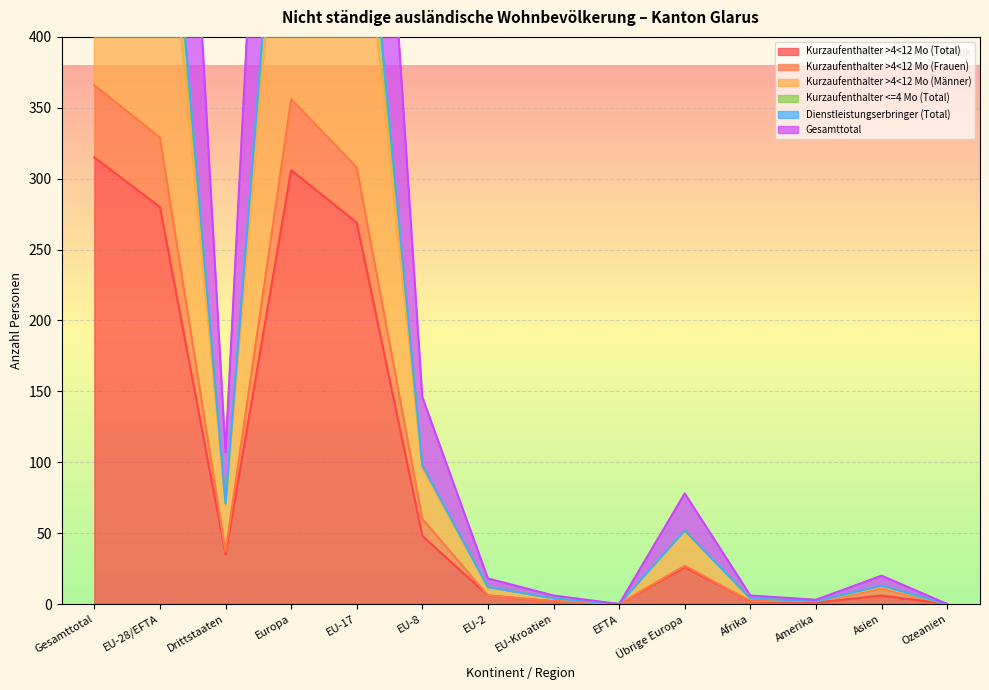

Which series has the widest spread of values?

Gesamttotal